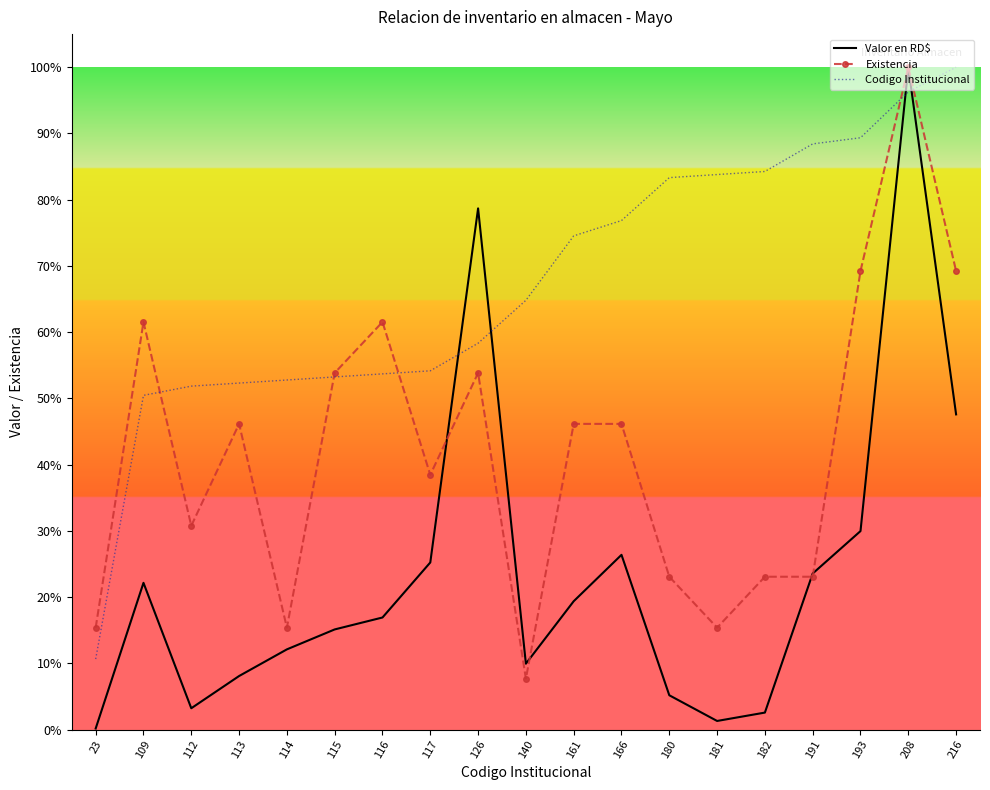

What is the value of the Codigo Institucional point at the 17th from the left?

0.9